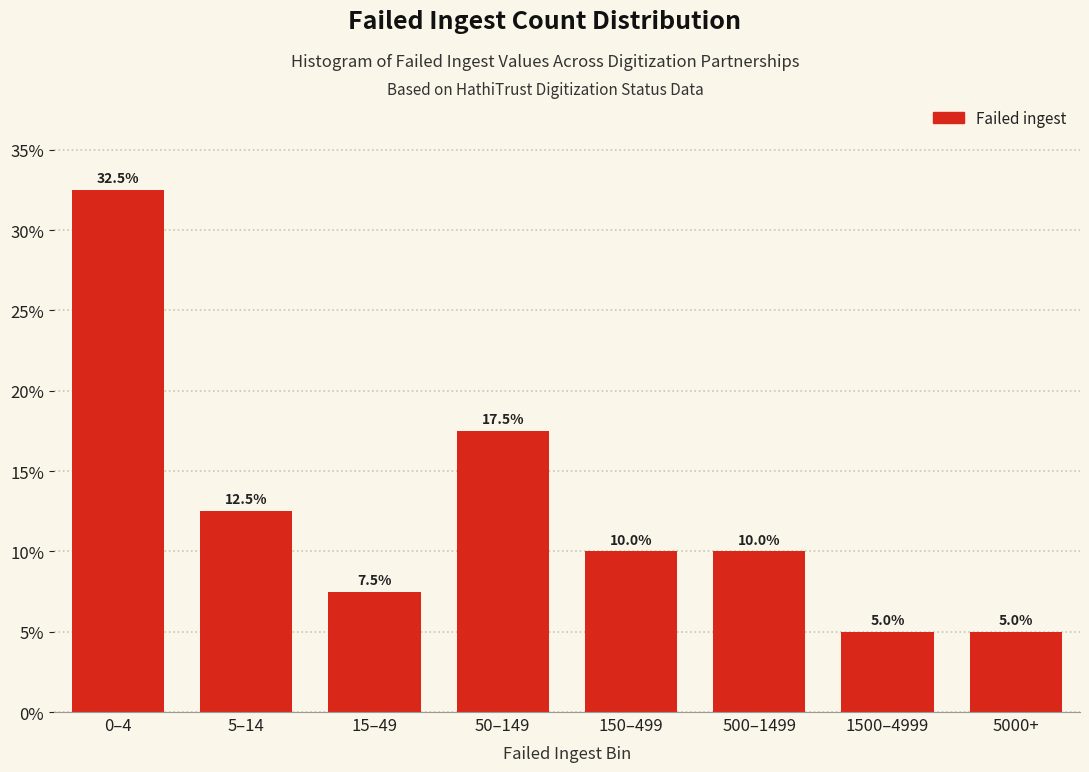

Reading right to left, extract all data points from this chart.

5000+=5.0	1500–4999=5.0	500–1499=10.0	150–499=10.0	50–149=17.5	15–49=7.5	5–14=12.5	0–4=32.5